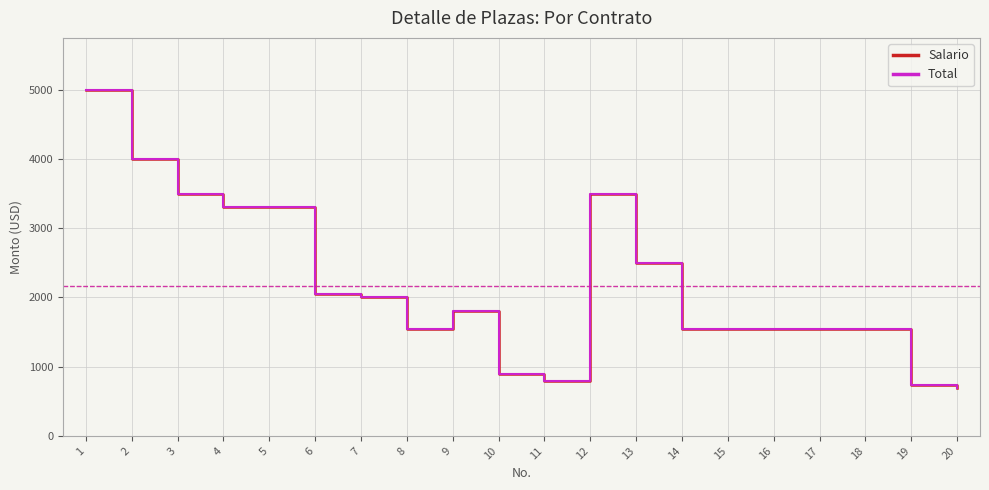

Does the chart display data point markers on the line(s)?

No